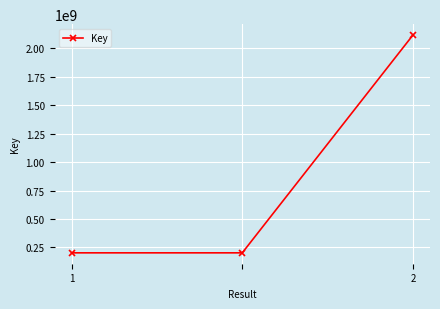

What is the average value?

840646745